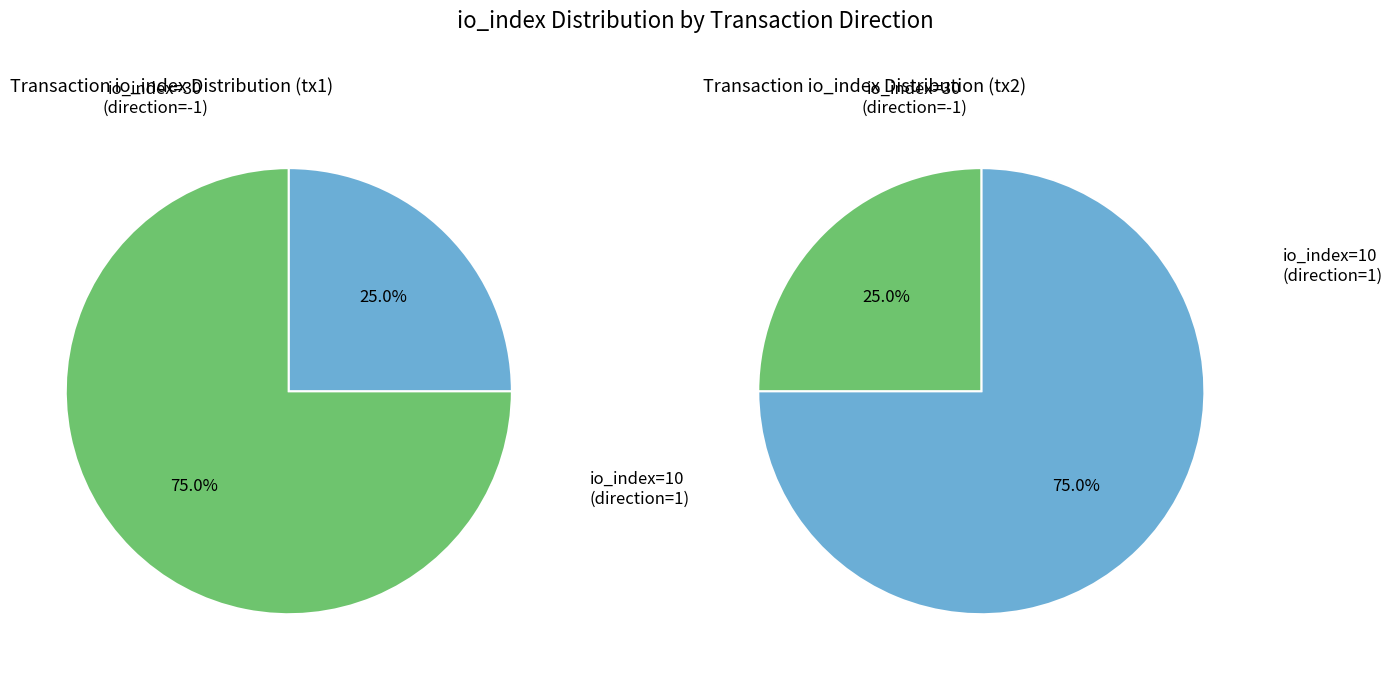

What percentage do io_index=10 and io_index=30 together represent?

100.0%